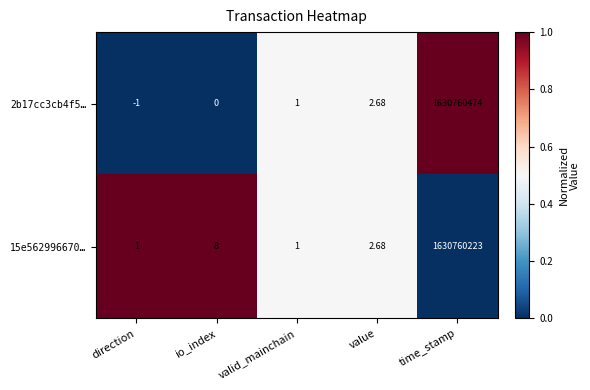

At which category is the sum across all series the highest?

time_stamp